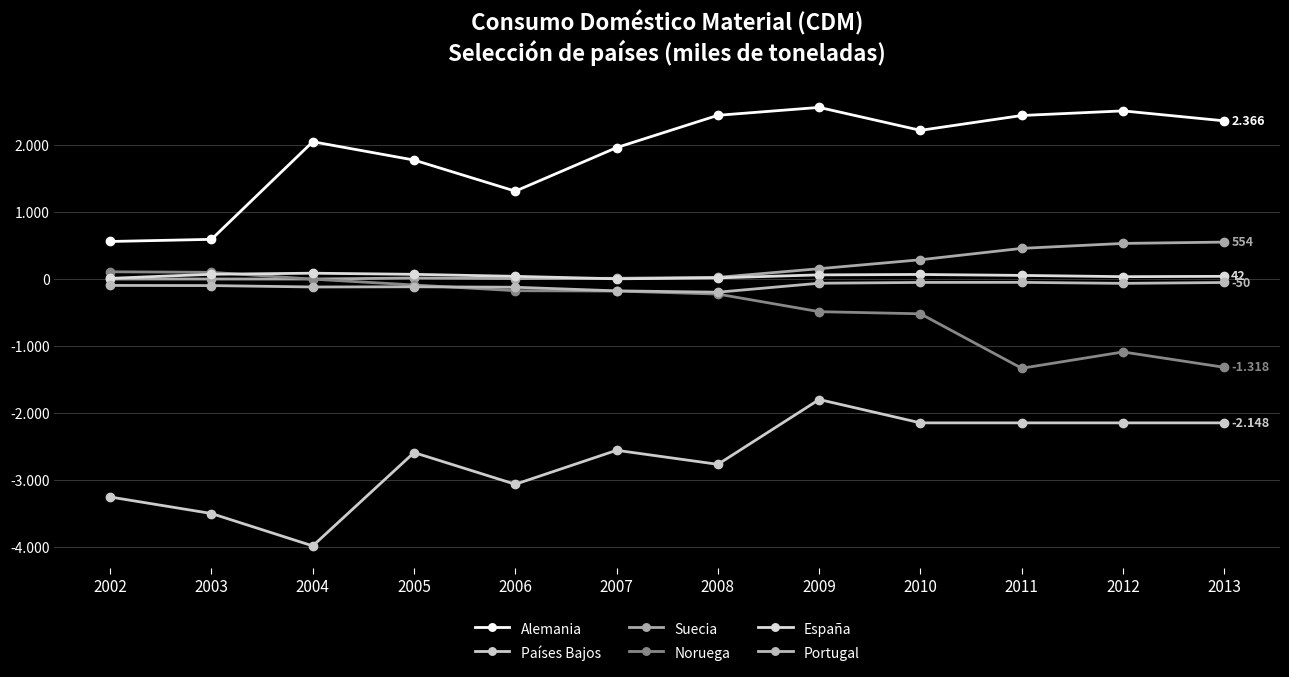

How many data points in Alemania are above 2224?

5